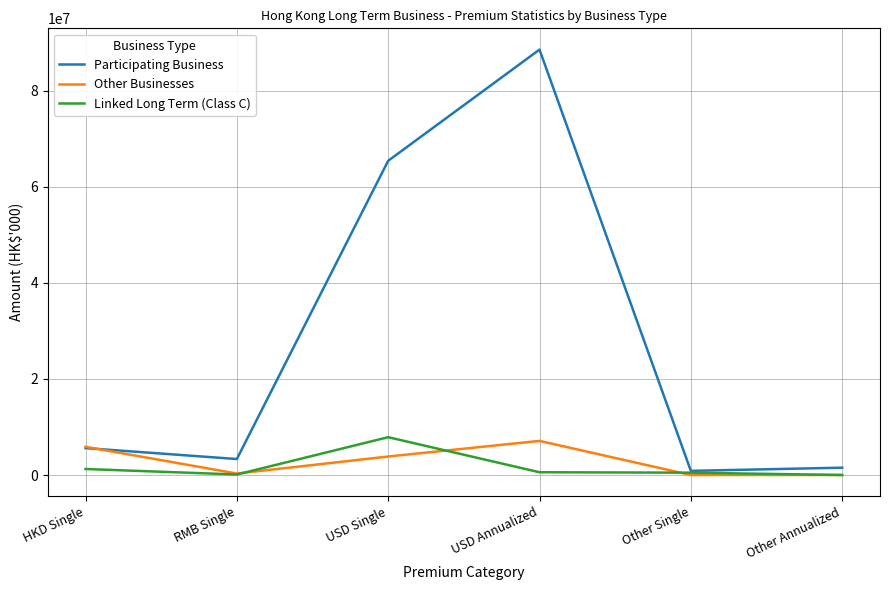

At which category is the sum across all series the highest?

USD Annualized